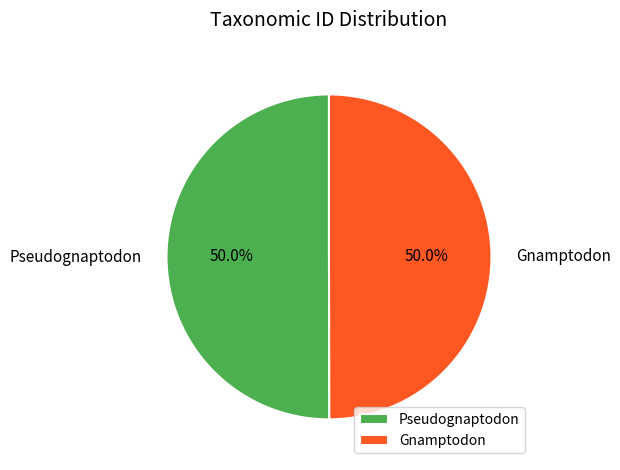

Approximately how many times larger is the value at Pseudognaptodon compared to Gnamptodon?

1.0